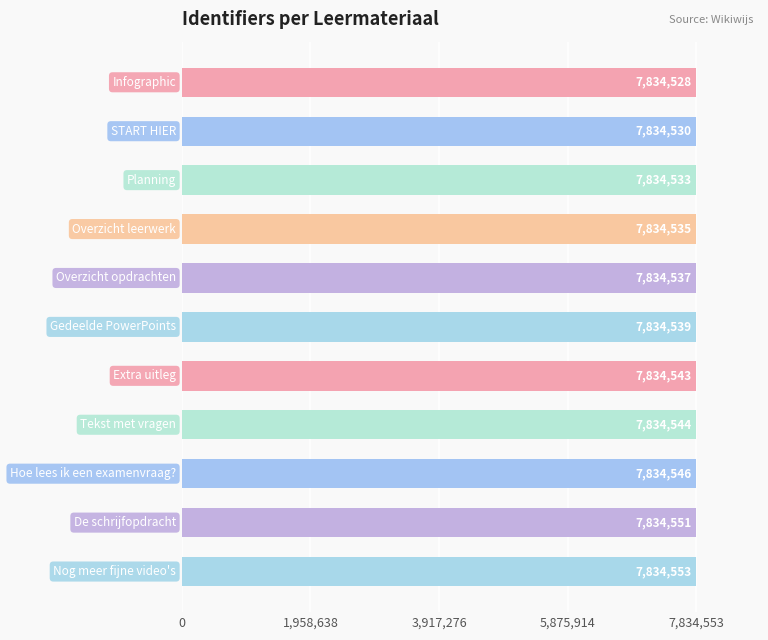

What is the value of the 9th bar from the top?

7834546